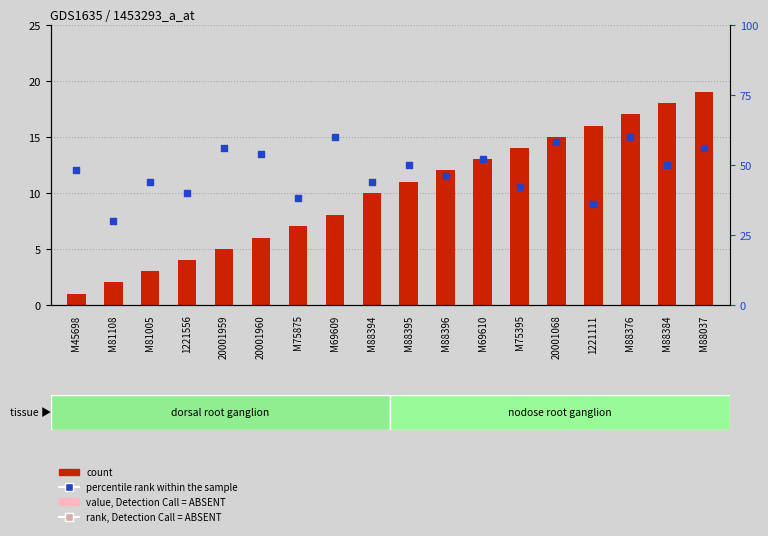

What are all the series names shown in the legend?

count, percentile rank within the sample